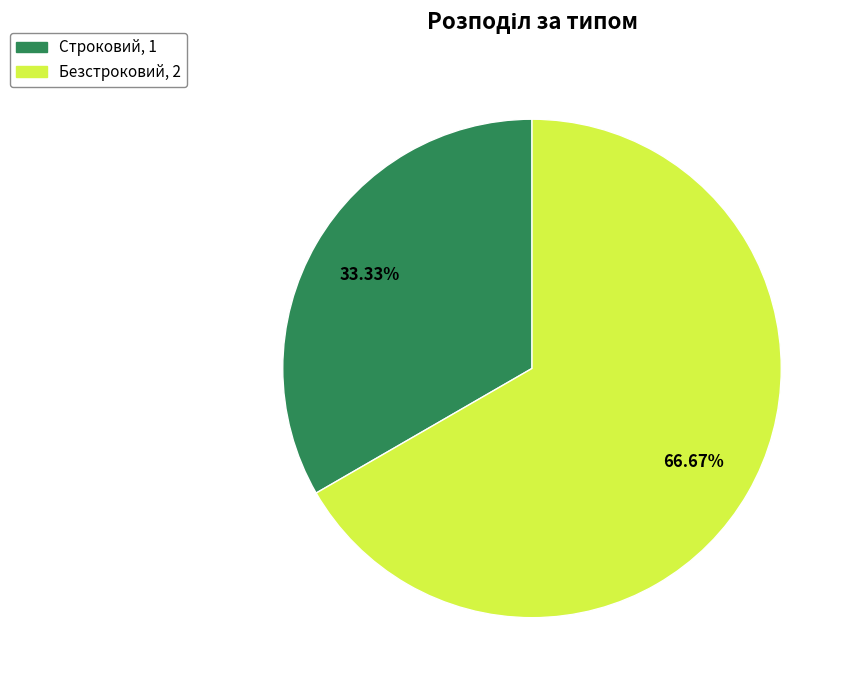

To the nearest percent, what portion does Строковий represent?

33%